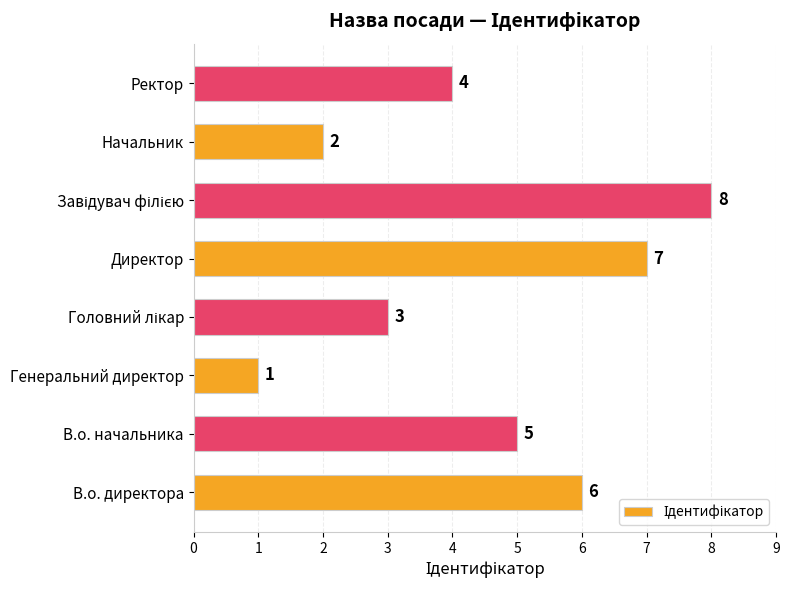

Where is the data nearest to the value 4?

Ректор